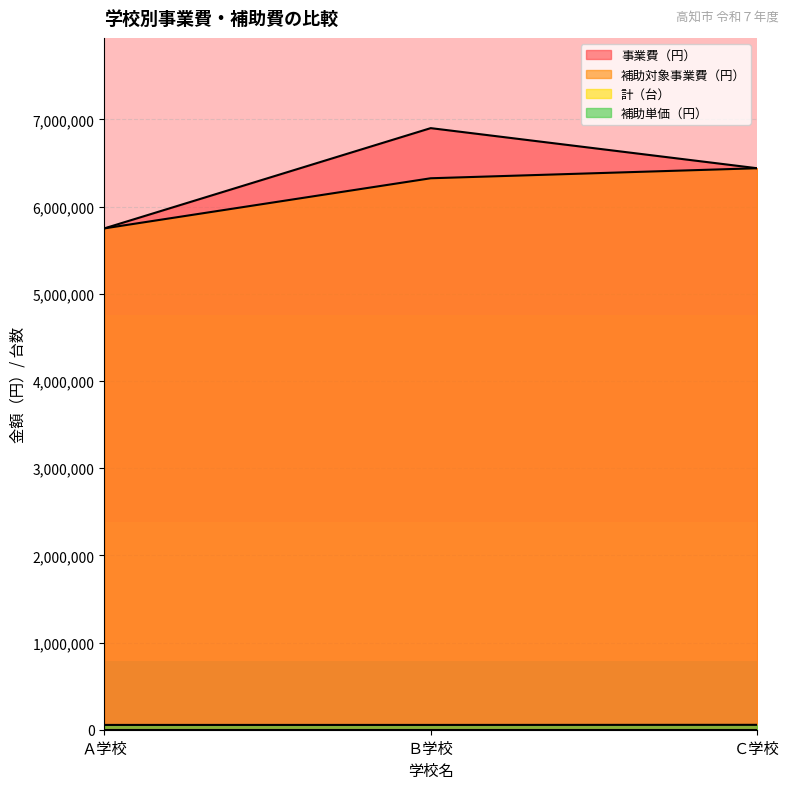

True or false: 補助単価（円） has a value of 81494 at Ｃ学校.

False